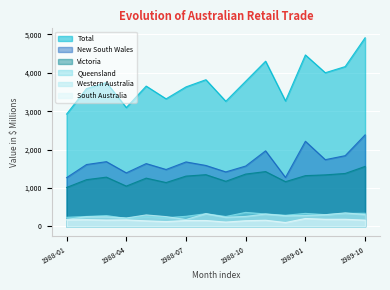

Which label corresponds to the largest value in the chart?

1989-10